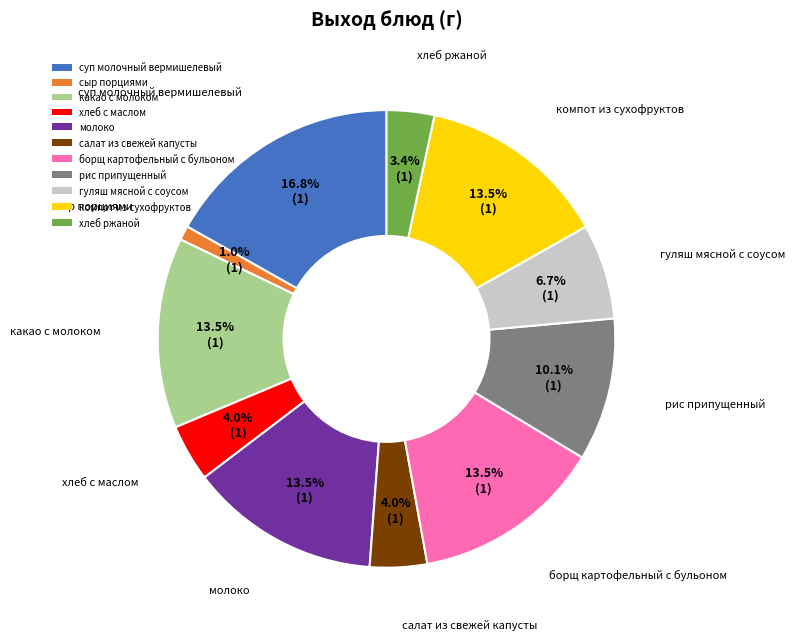

Which category has the biggest portion of the pie?

суп молочный вермишелевый